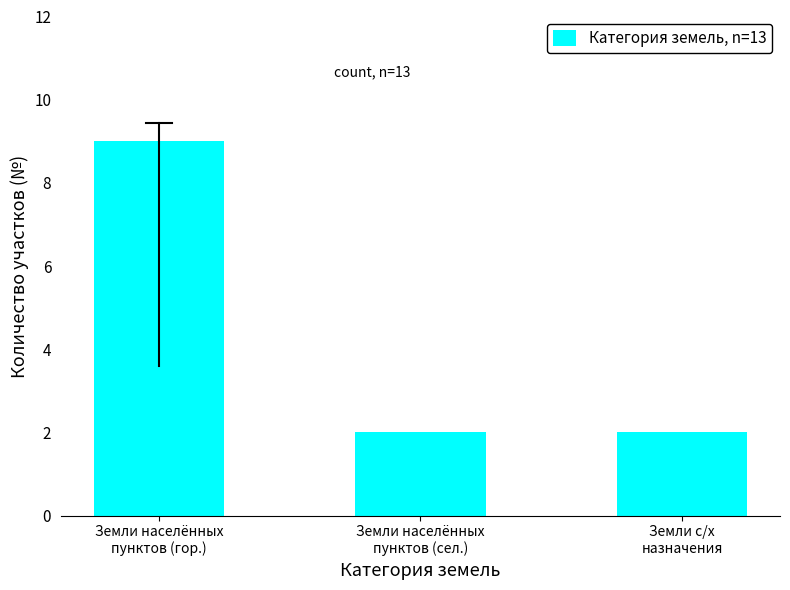

Reading left to right, list all the values displayed in this chart.

9	2	2